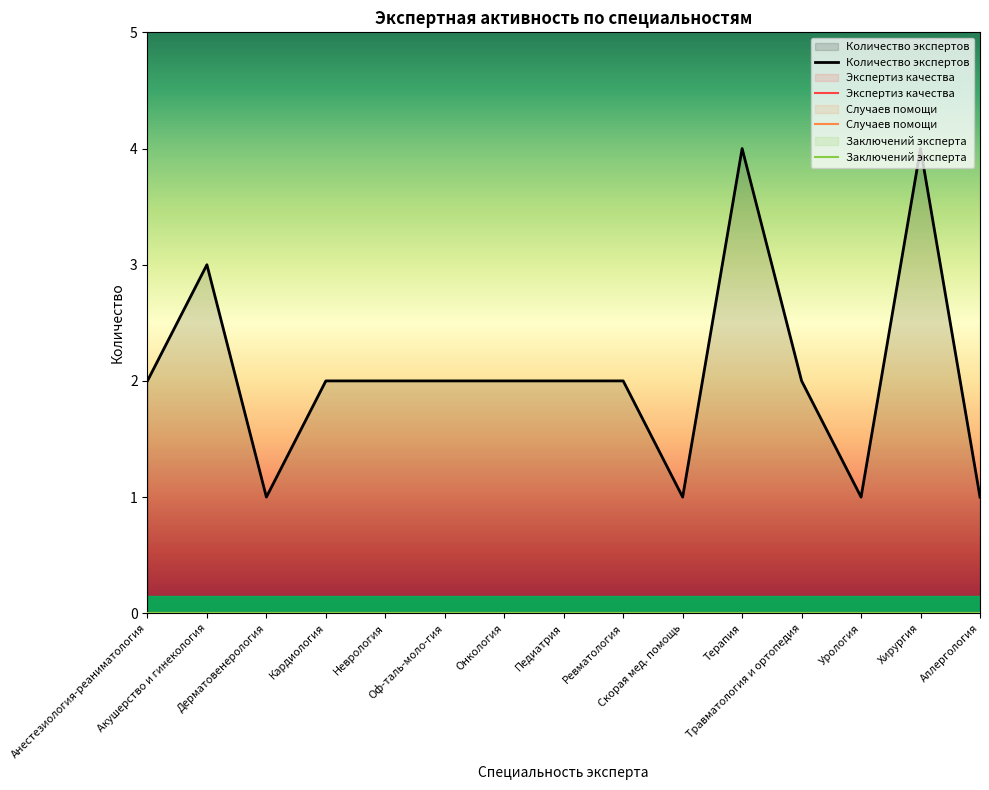

True or false: Заключений эксперта has more than 2 interior local peaks.

False